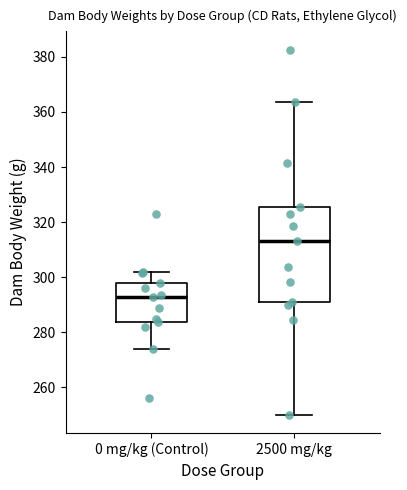

Where is the lower edge of the box for 0 mg/kg (Control) on the y-axis? The values are not printed on the chart, so give them approximately, as read against the axis.

284